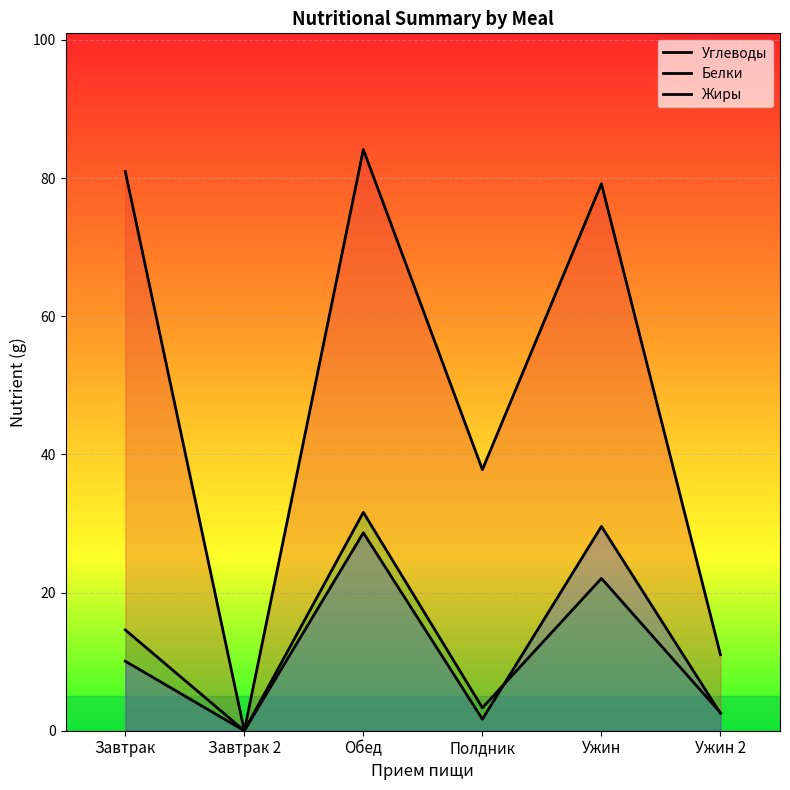

What is the difference between the maximum and minimum values in the Белки series?

31.6